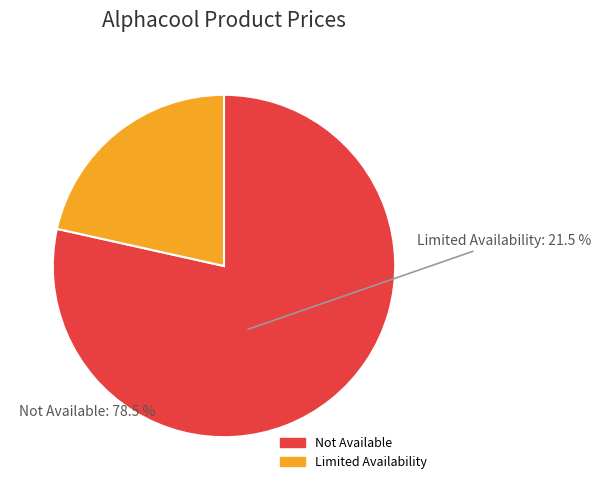

Does any single category account for the majority?

Yes